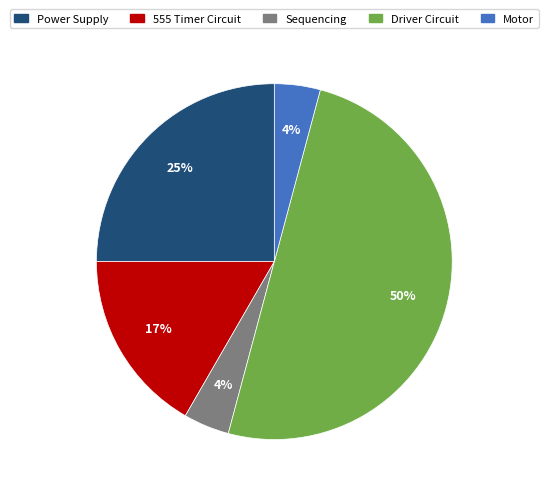

Is it true that Power Supply is 25% of the pie?

True